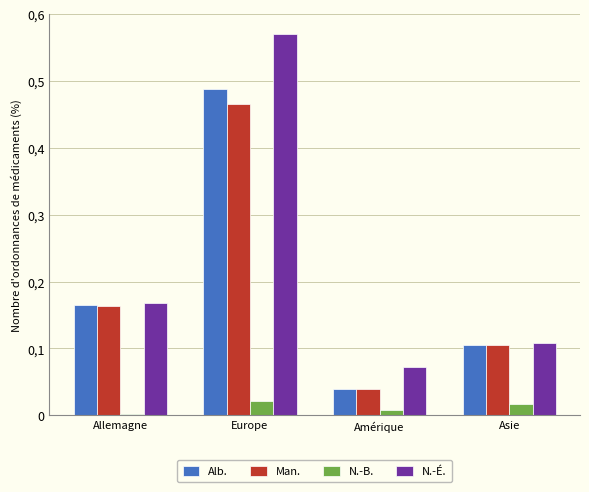

The Man. series shows 0.5 at Europe. True or false?

True